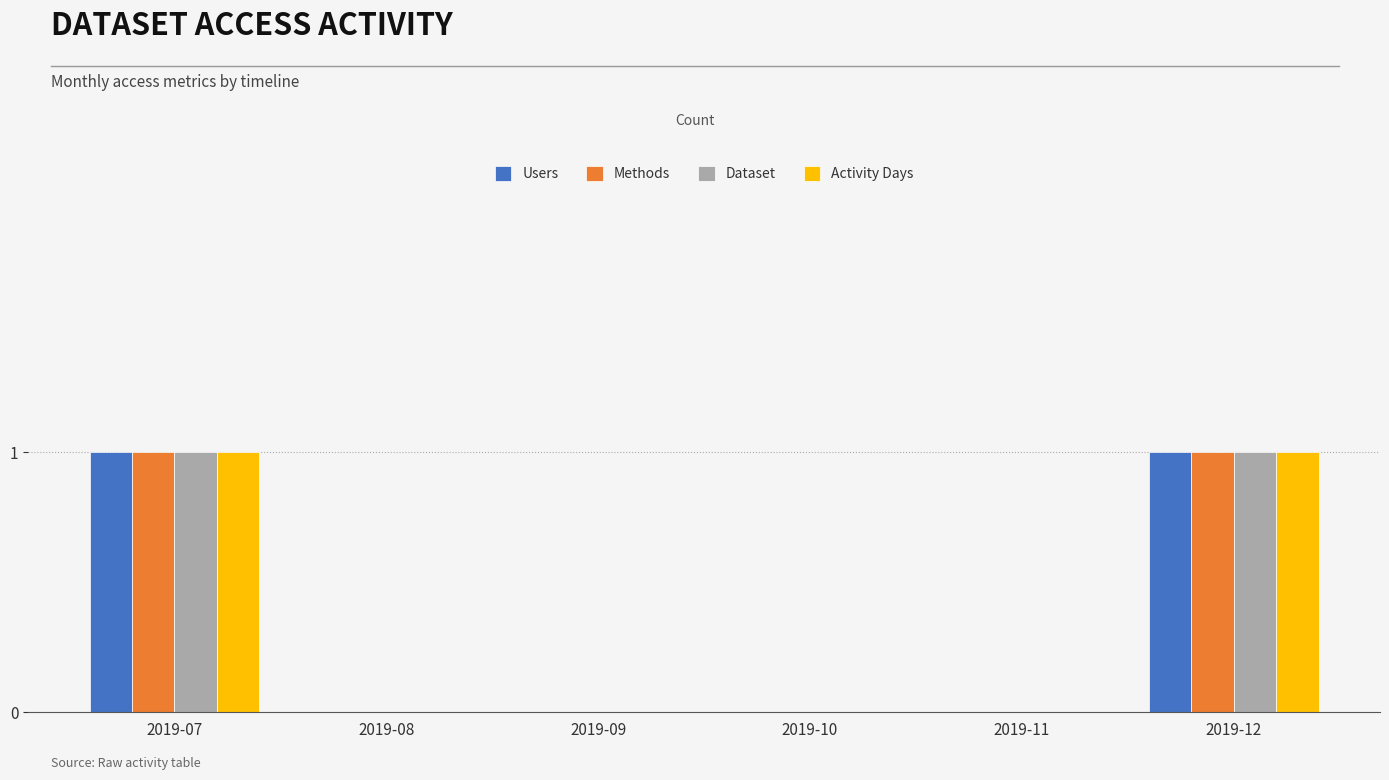

Are the bars grouped side by side (vs. stacked)?

Yes